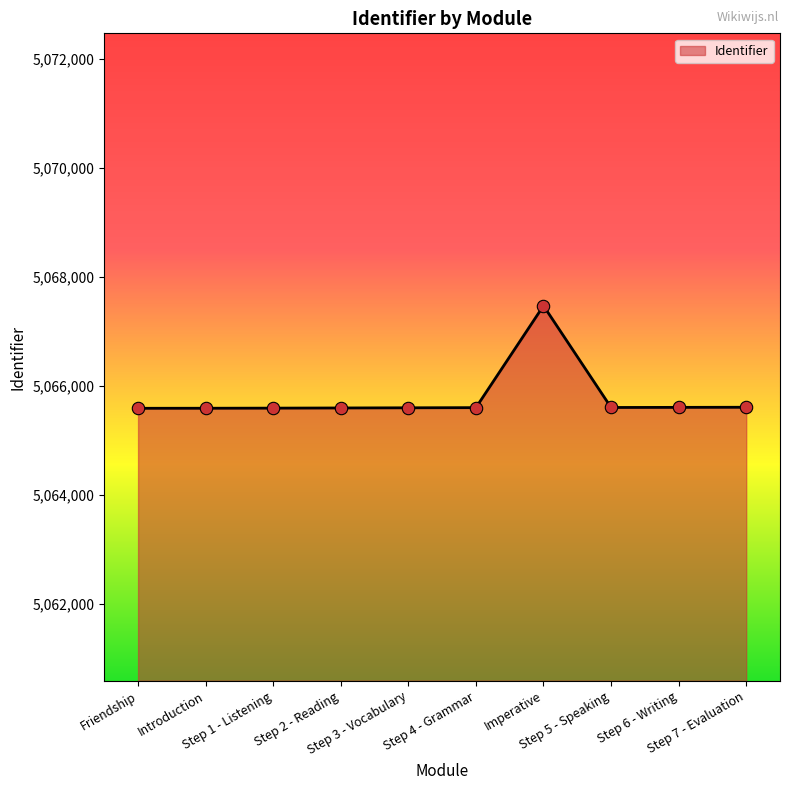

What is the change in value from Imperative to Step 7 - Evaluation?

-1863